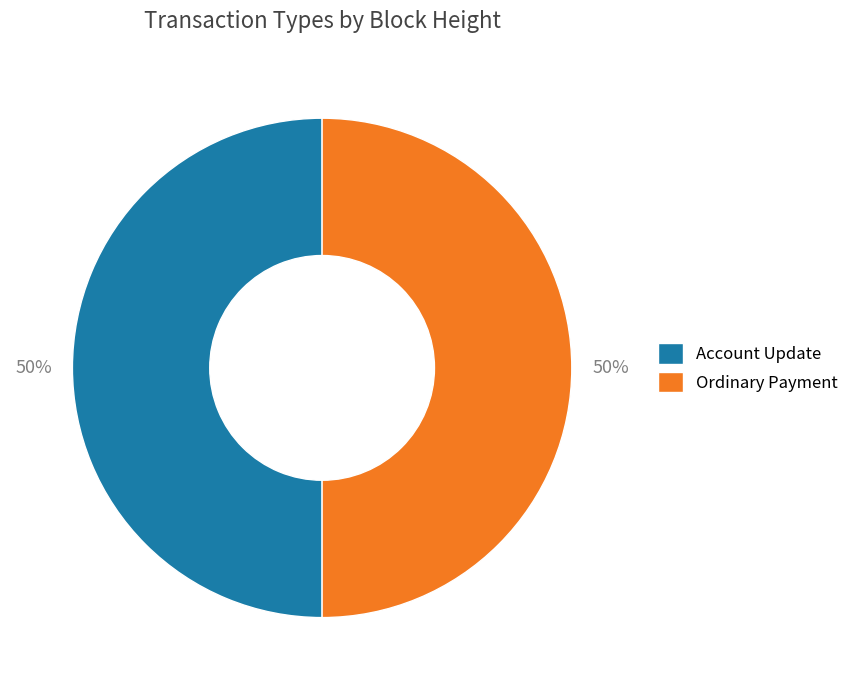

What is the ratio of the value at Ordinary Payment to the value at Account Update?

1.0